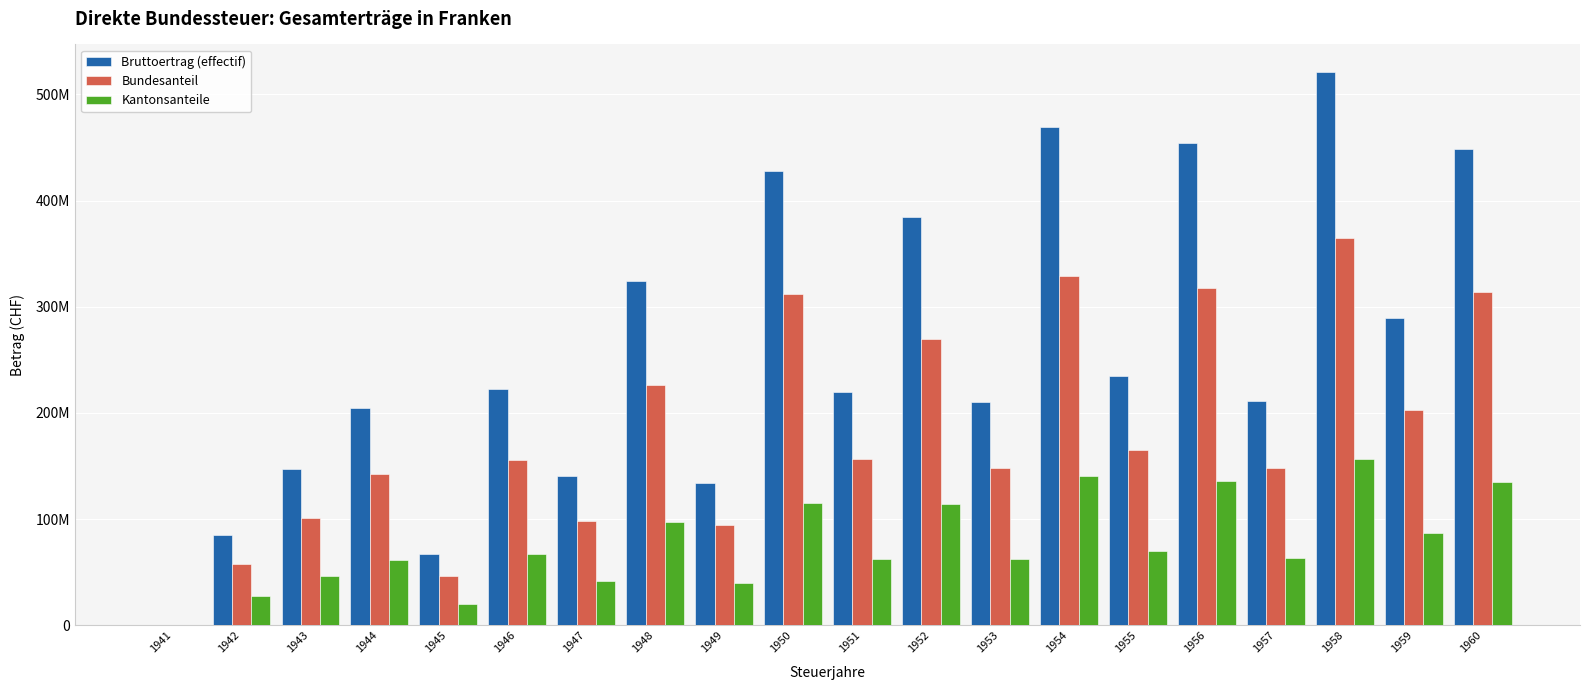

Which category has the highest value in the Bruttoertrag (effectif) series?

1958